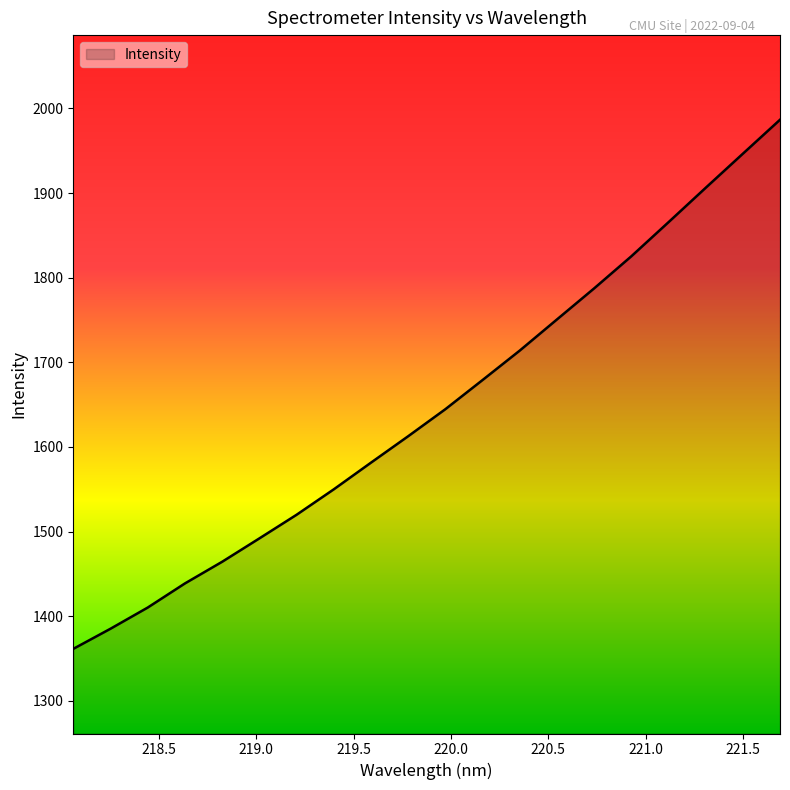

What is the greatest value displayed?

1986.6